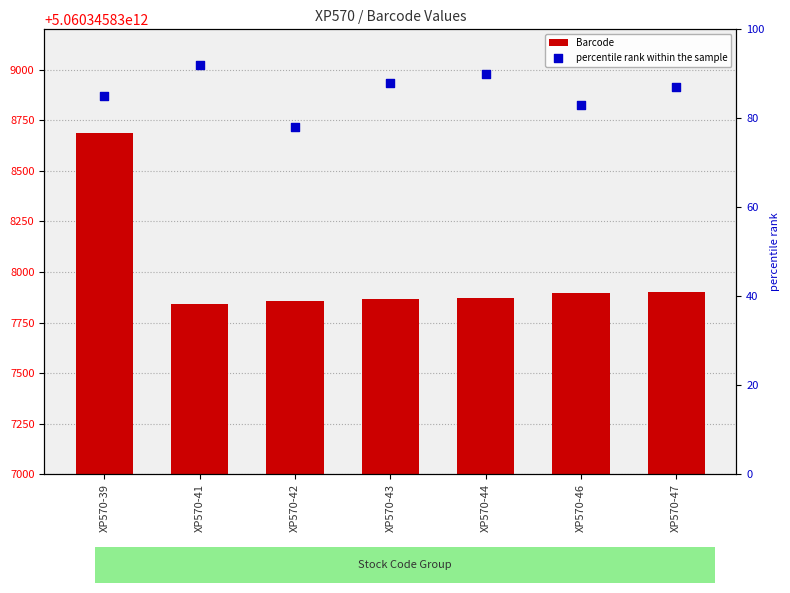

Which series reaches the minimum Y coordinate?

percentile rank within the sample